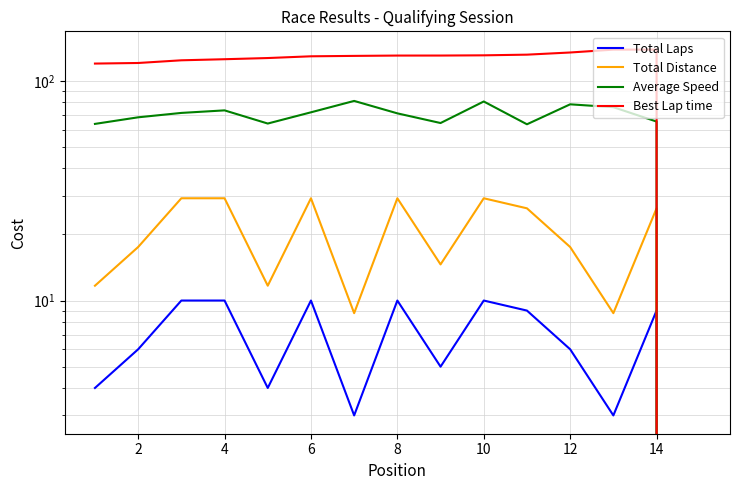

What is the total value across all series at 12?

236.2